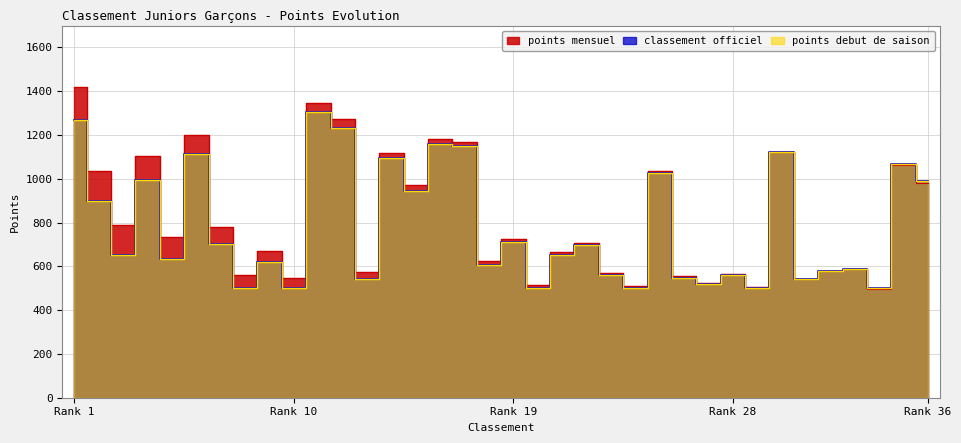

True or false: points debut de saison and points mensuel cross at least once.

False